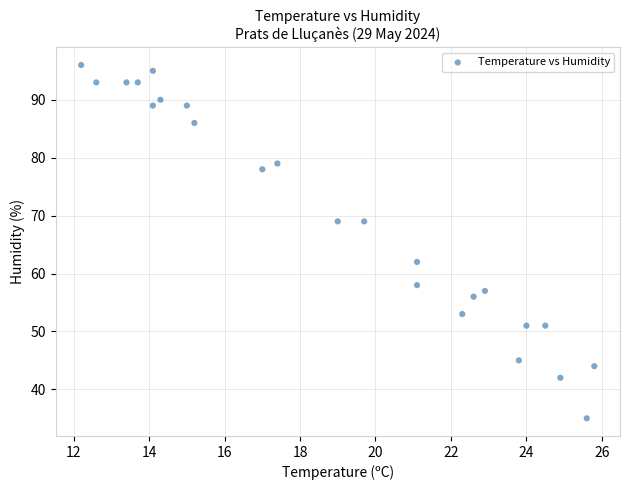

What Y value in the scatter plot is closest to 65?

62